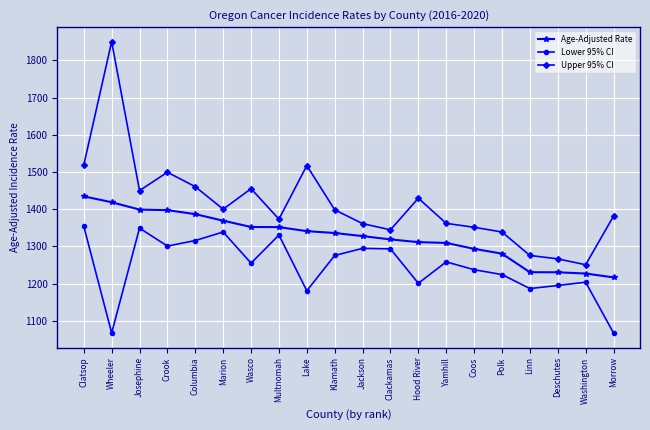

Is the value of Upper 95% CI at Hood River greater than the value of Lower 95% CI at Wheeler?

Yes